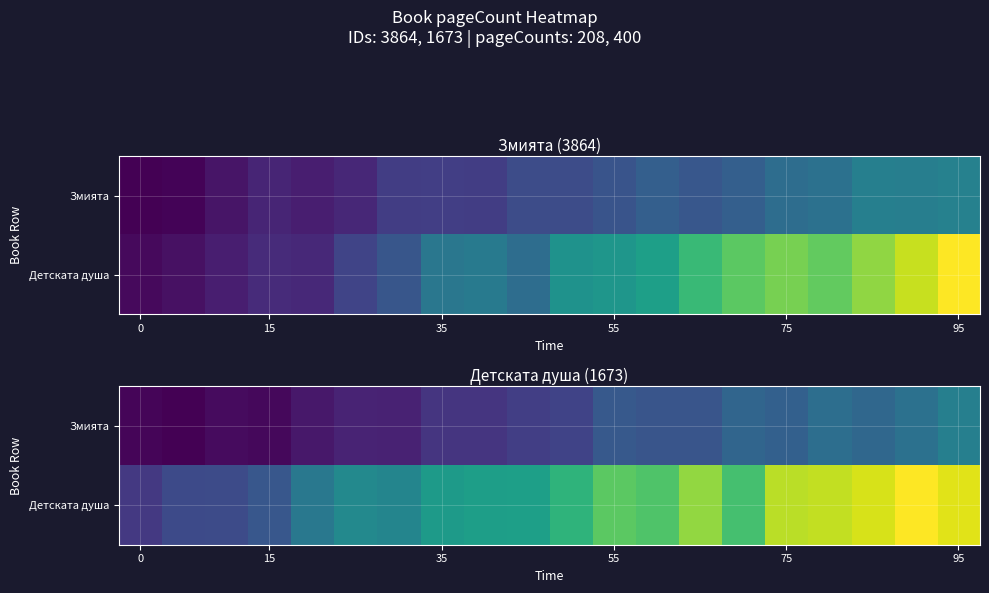

What is the difference between the highest and lowest values at 14?

105.9